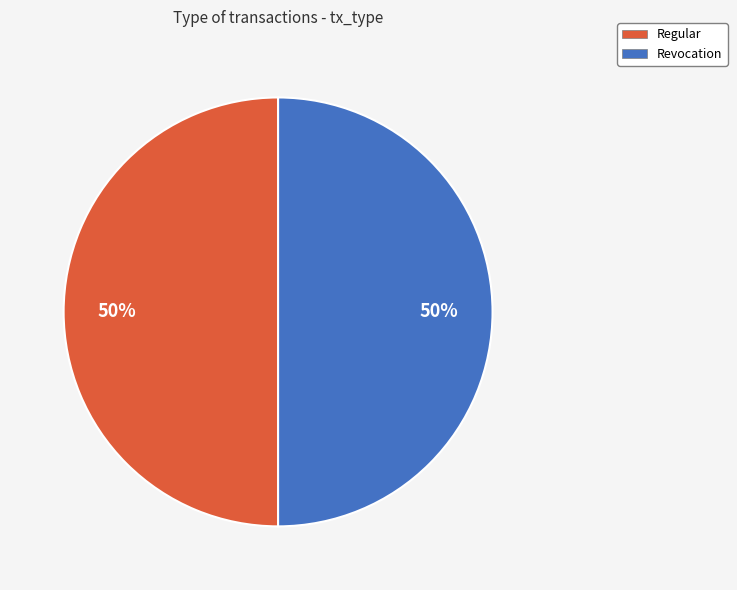

Approximately how many times larger is the value at Regular compared to Revocation?

1.0